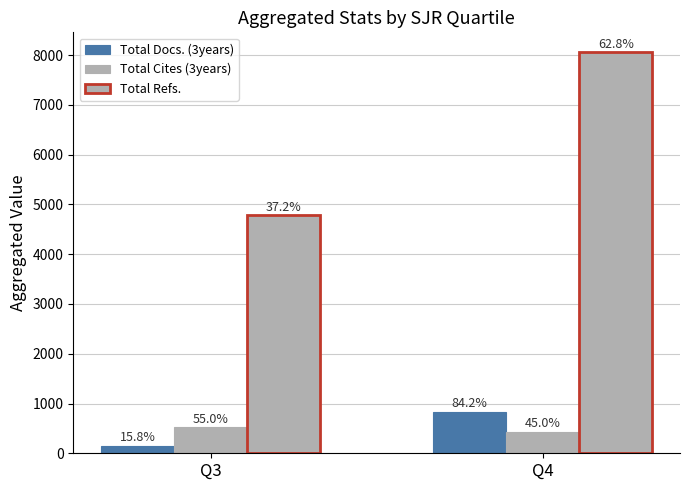

What is the sum of all Total Cites (3years) values?

960